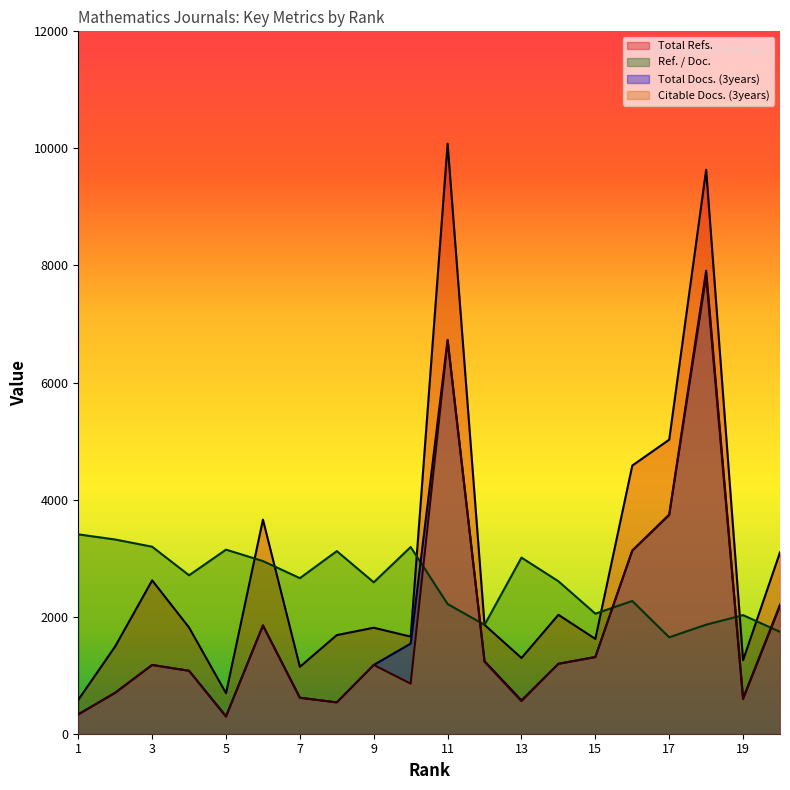

How many intersections are there between Total Refs. and Ref. / Doc.?

7